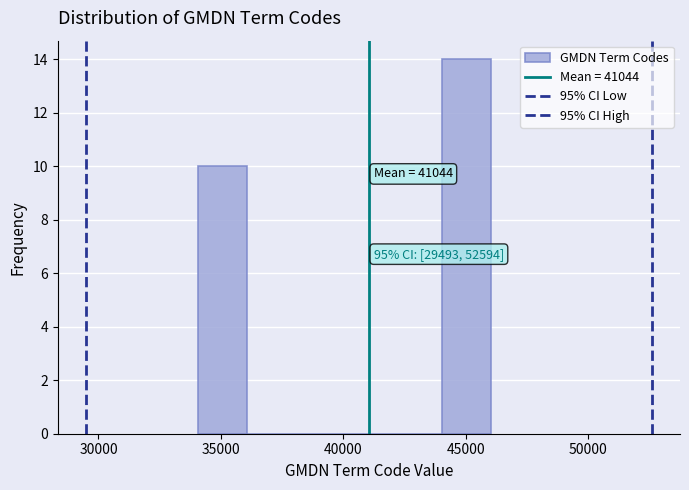

Around what value on the x-axis is the tallest bar? Give the approximate position of its centre, as read against the axis.

45000